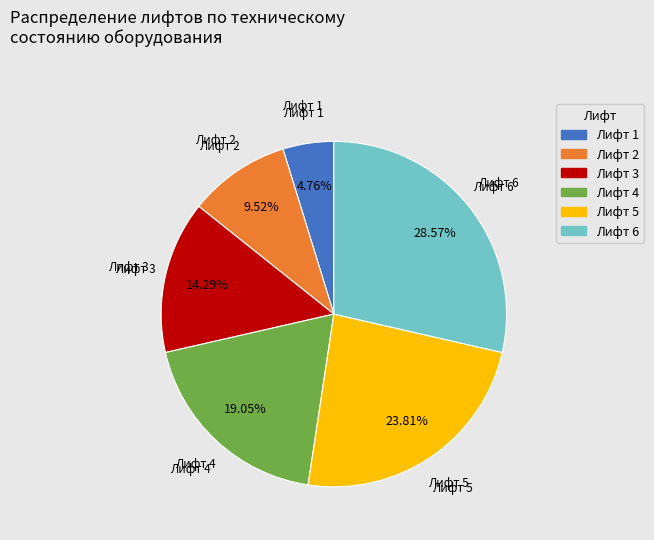

Which slice is the smallest?

Лифт 1